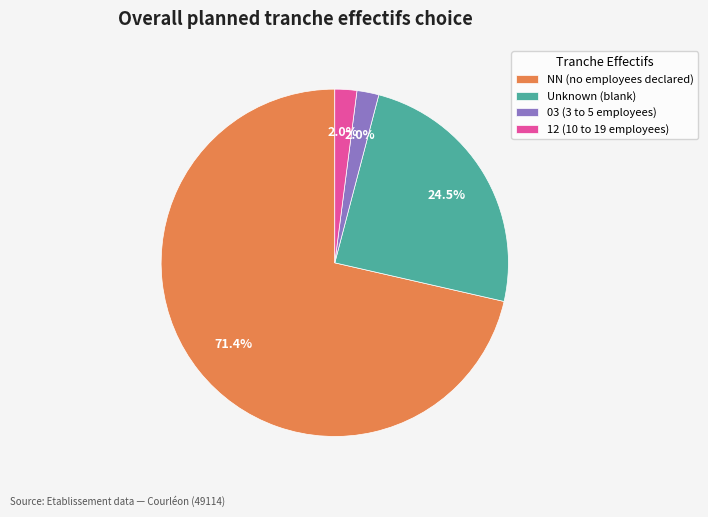

Which category has the biggest portion of the pie?

NN (no employees declared)